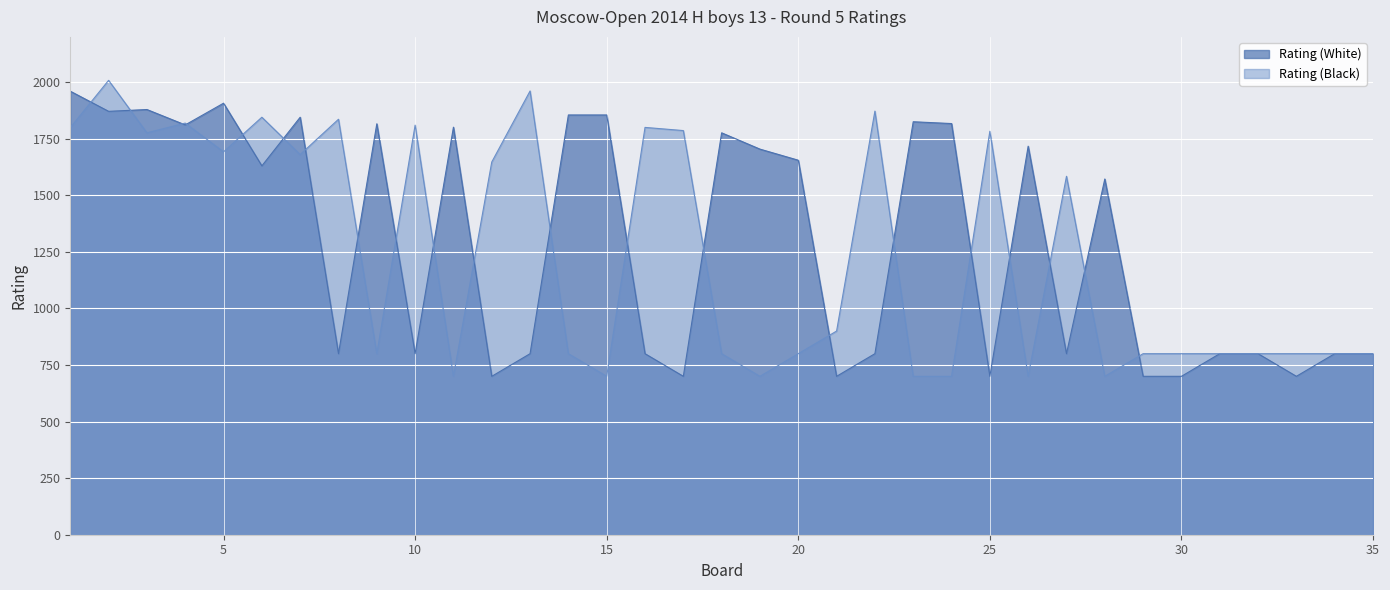

What are all the series names shown in the legend?

Rating (White), Rating (Black)